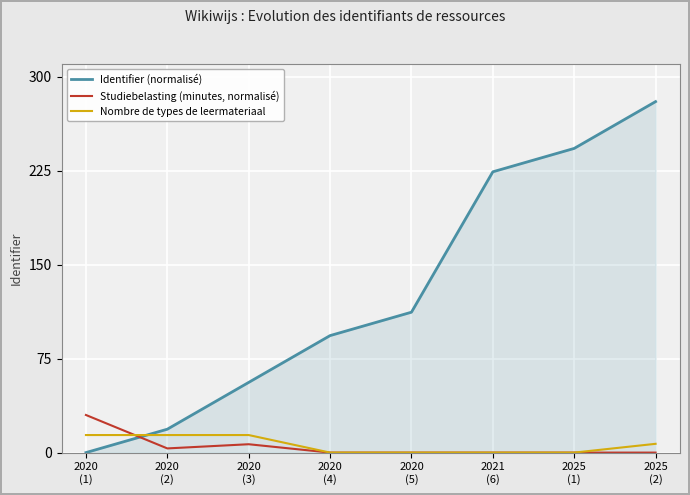

Reading left to right, transcribe all the data shown in this chart.

Identifier (normalisé): 2020
(1)=0.0	2020
(2)=18.7	2020
(3)=56.0	2020
(4)=93.3	2020
(5)=112.0	2021
(6)=224.0	2025
(1)=242.7	2025
(2)=280.0
Studiebelasting (minutes, normalisé): 2020
(1)=30.0	2020
(2)=3.3	2020
(3)=6.7	2020
(4)=0.0	2020
(5)=0.0	2021
(6)=0.0	2025
(1)=0.0	2025
(2)=0.0
Nombre de types de leermateriaal: 2020
(1)=14.0	2020
(2)=14.0	2020
(3)=14.0	2020
(4)=0.0	2020
(5)=0.0	2021
(6)=0.0	2025
(1)=0.0	2025
(2)=7.0